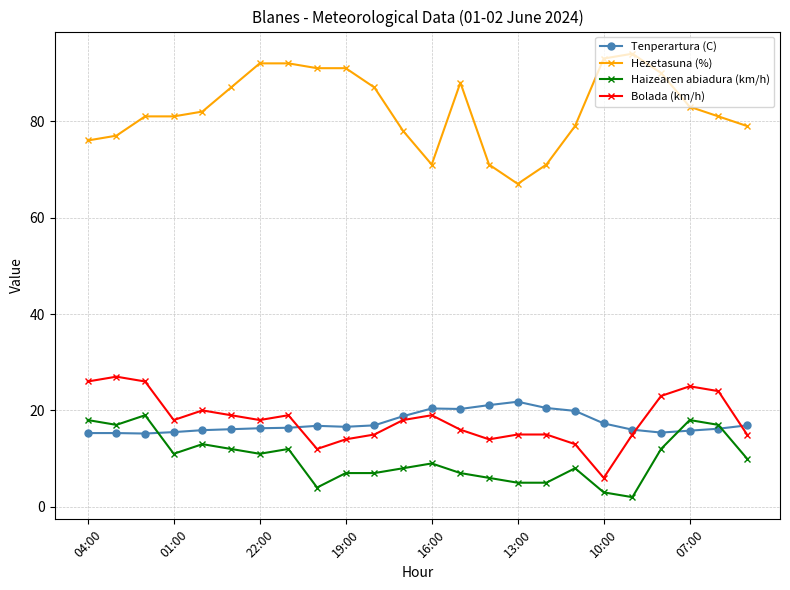

True or false: Haizearen abiadura (km/h) and Bolada (km/h) intersect in this chart.

False